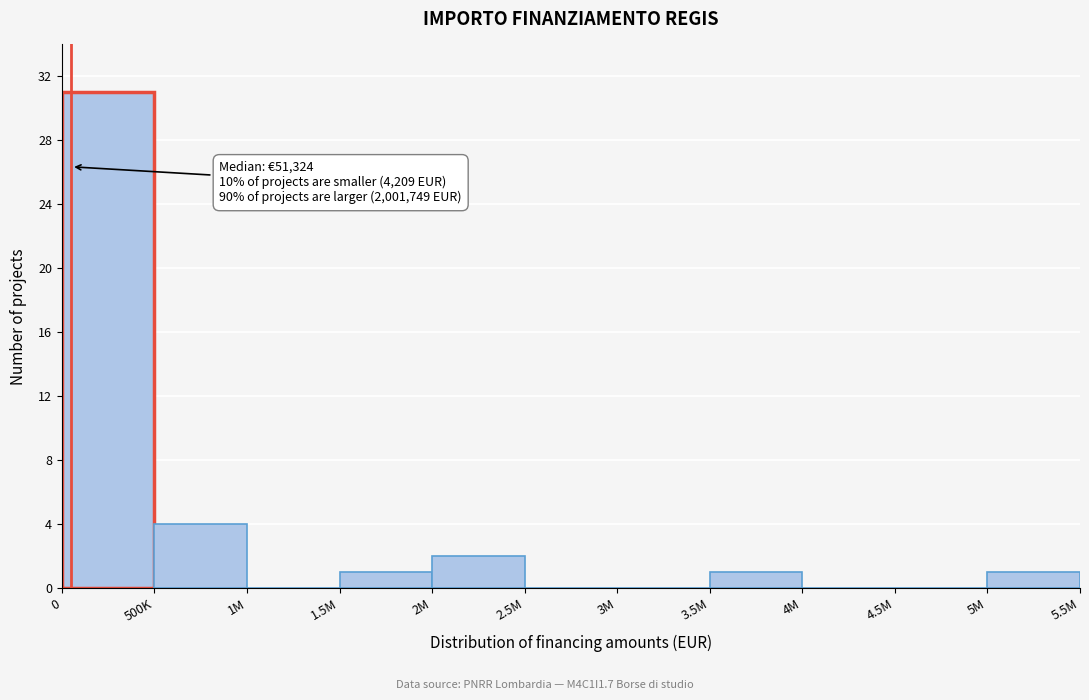

Reading right to left, transcribe all the data shown in this chart.

5M=1	4.5M=0	4M=0	3.5M=1	3M=0	2.5M=0	2M=2	1.5M=1	1M=0	500K=4	0=31